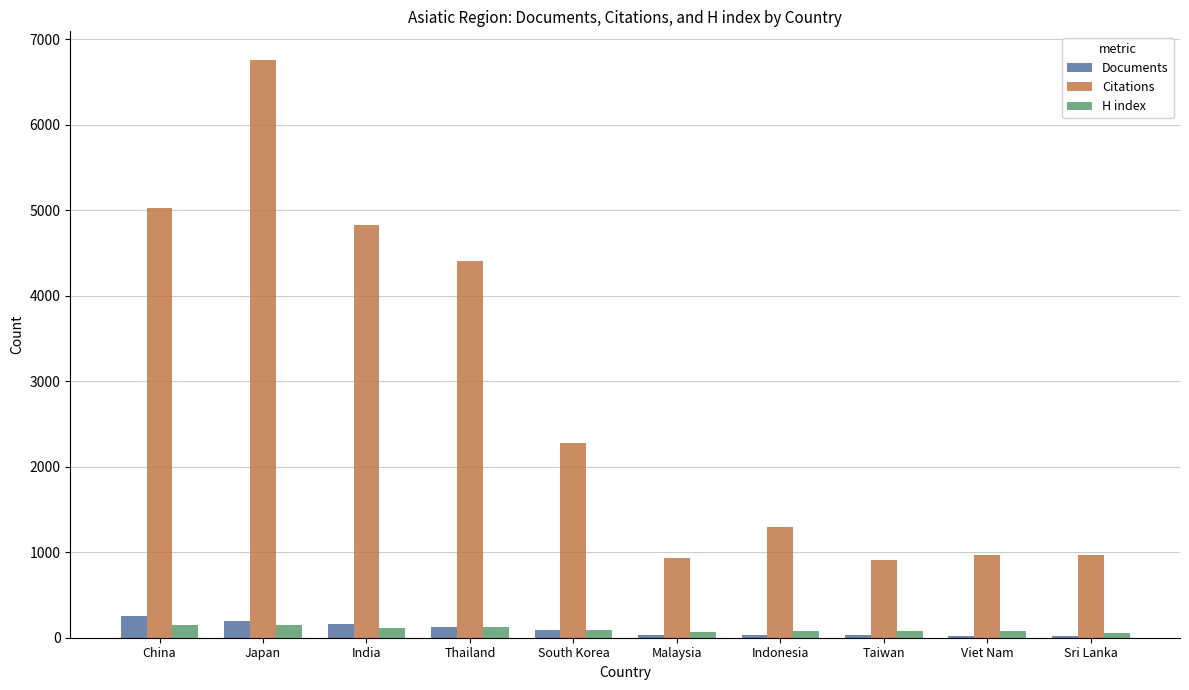

What is the spread (max minus min) of values at Japan?

6608